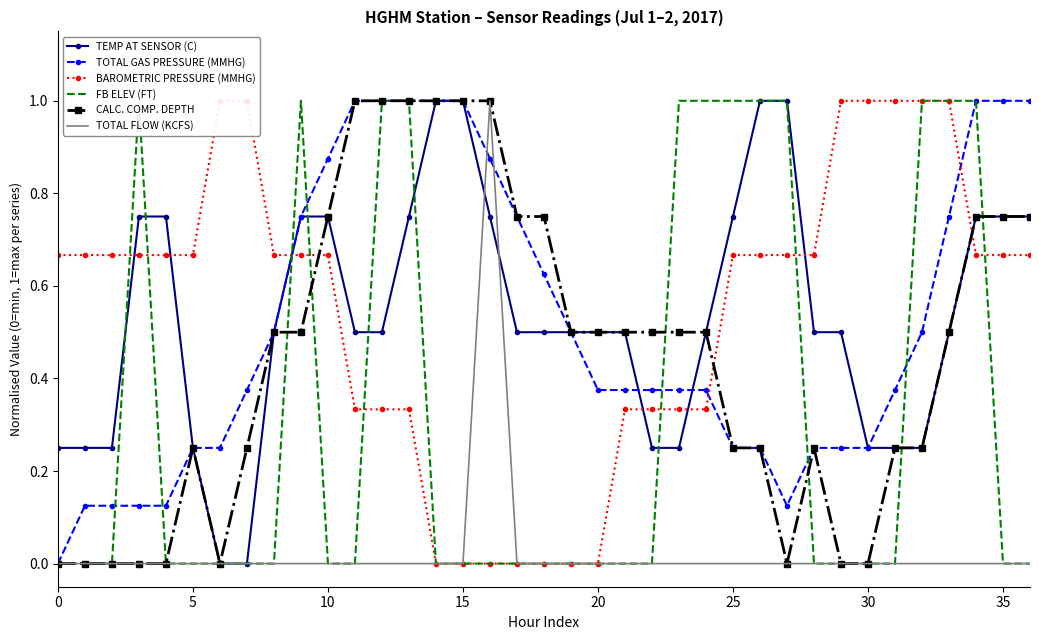

The TOTAL FLOW (KCFS) series shows 0.0 at 20. True or false?

True